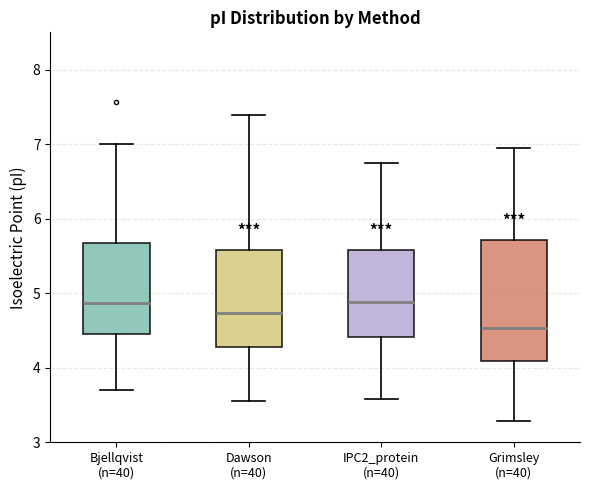

Reading left to right, read every box against the y-axis: the position of its median line, the range the box covers, and the ends of its whiskers. The values are not printed on the chart, so give them approximately, as read against the axis.

Bjellqvist (n=40): median 4.9, box 4.5 to 5.7, whiskers 3.7 to 7.0
Dawson (n=40): median 4.7, box 4.3 to 5.6, whiskers 3.6 to 7.4
IPC2_protein (n=40): median 4.9, box 4.4 to 5.6, whiskers 3.6 to 6.8
Grimsley (n=40): median 4.5, box 4.1 to 5.7, whiskers 3.3 to 6.9